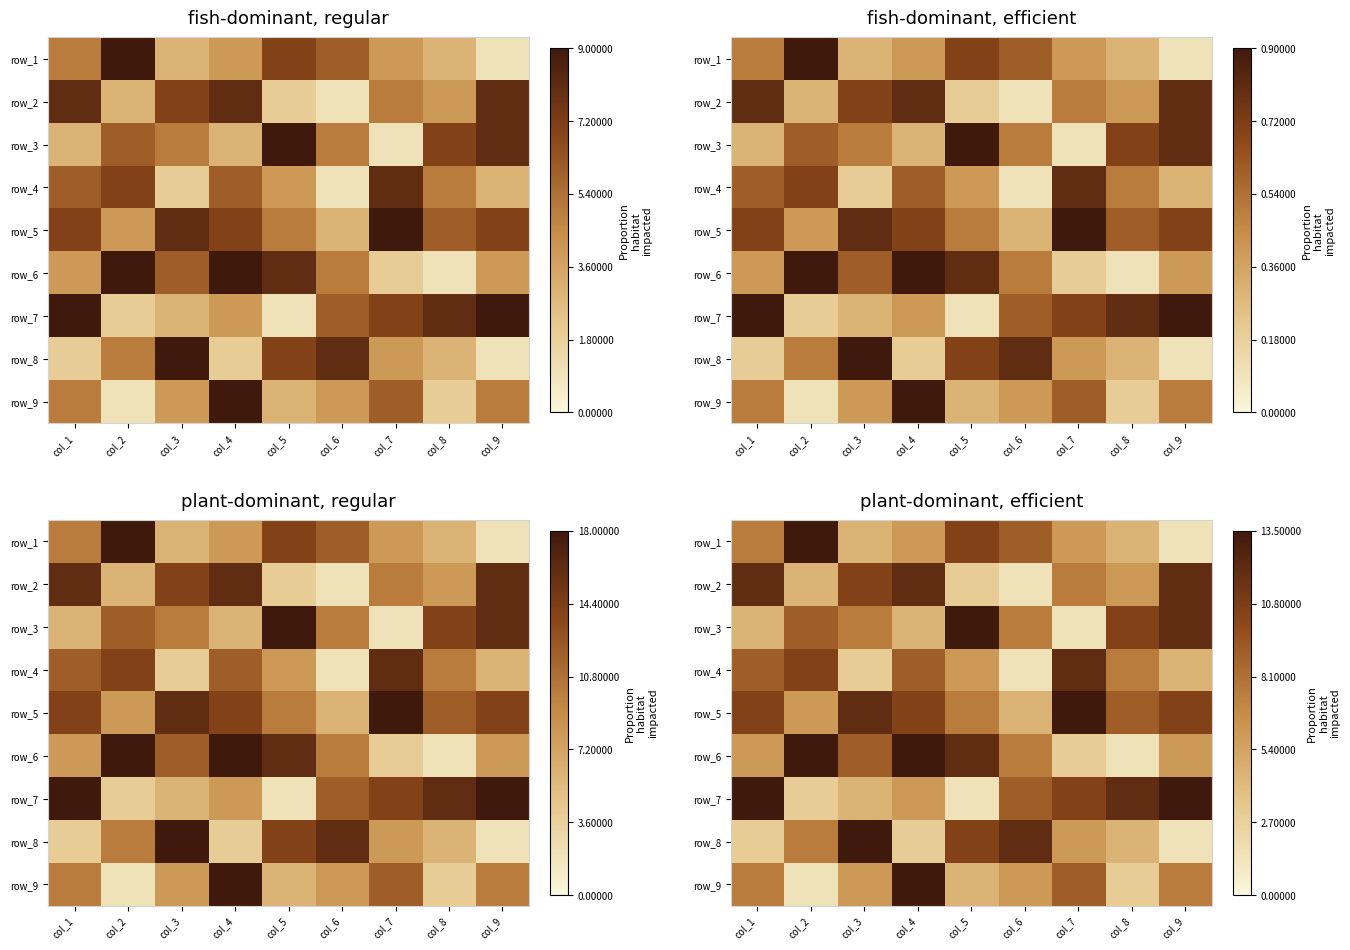

Which label corresponds to the largest value in the chart?

col_2